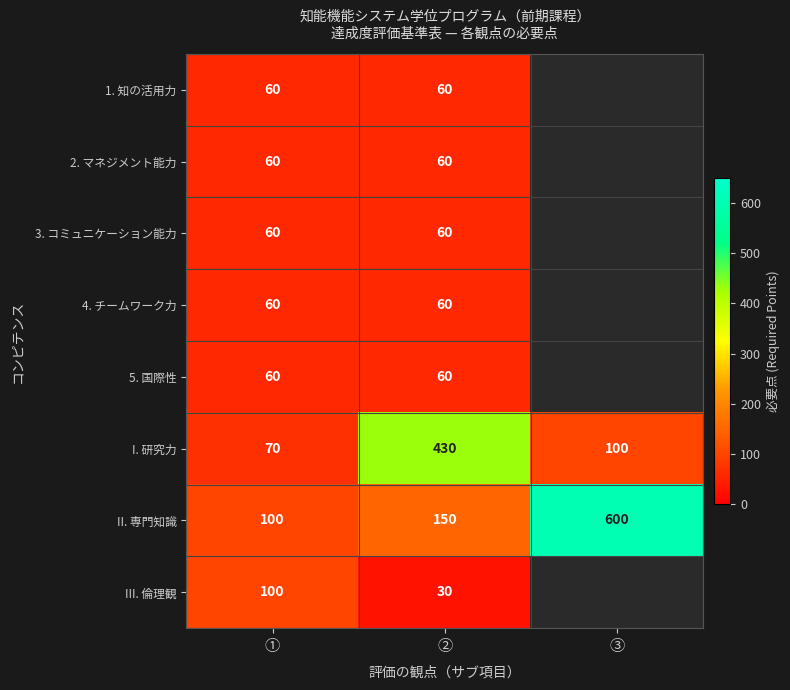

What is the total value across all series at ①?

570